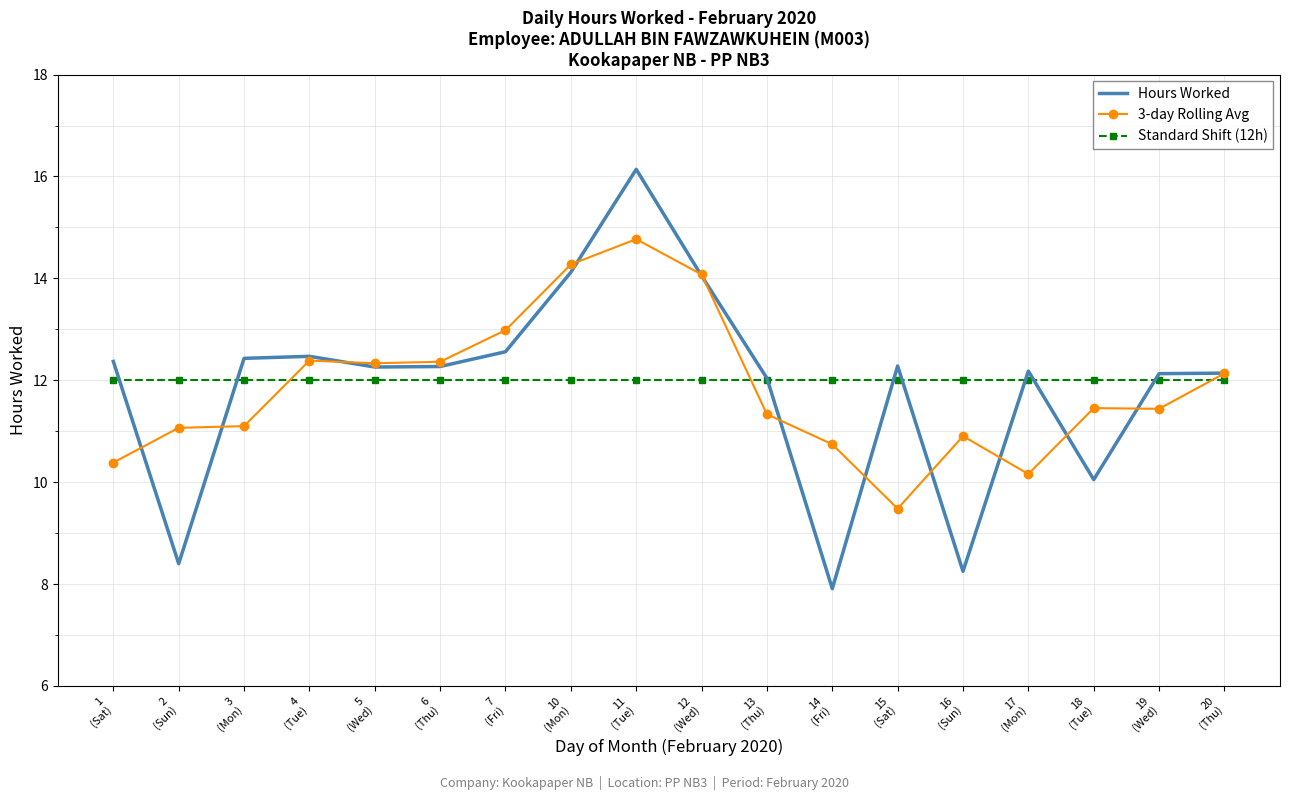

List the series in order of their peak value, lowest first.

Standard Shift (12h), 3-day Rolling Avg, Hours Worked